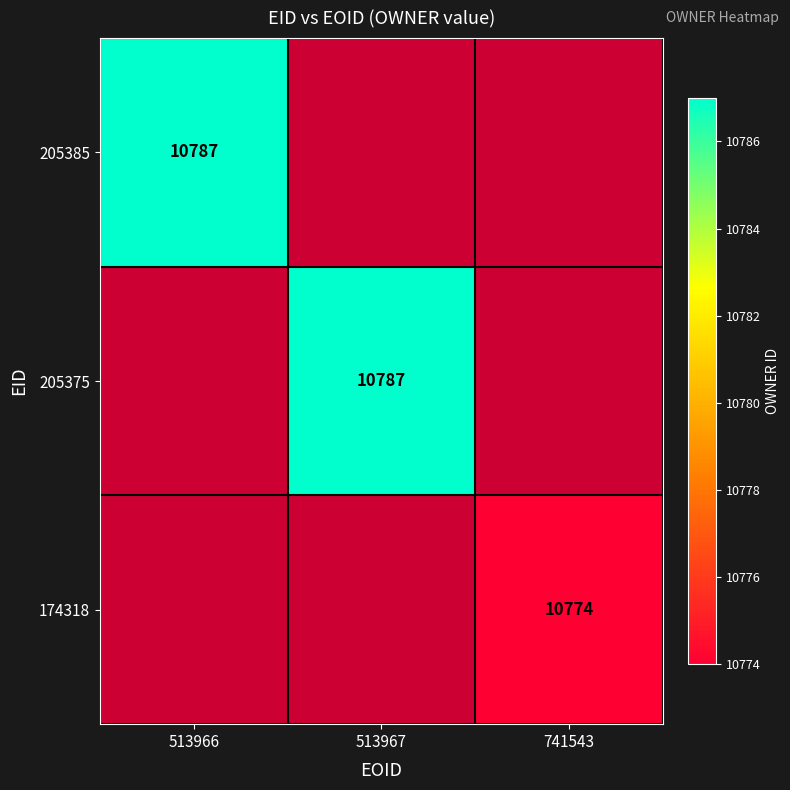

The 205385 series shows 19376 at 513966. True or false?

False